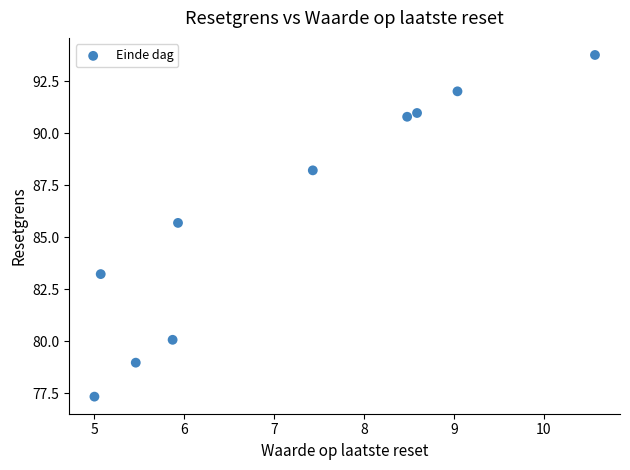

What Y value in the scatter plot is closest to 85?

85.7